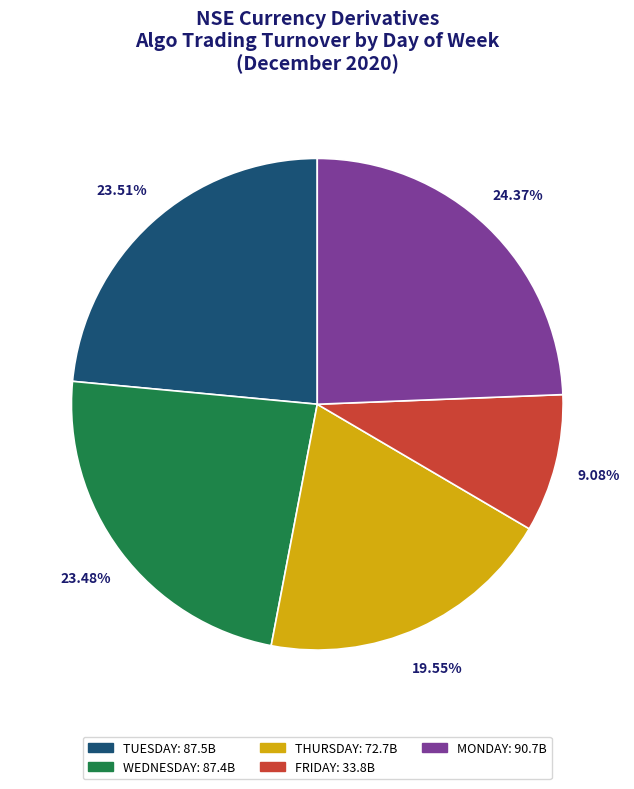

To the nearest percent, what is the difference between the largest and smallest slice percentages?

15%